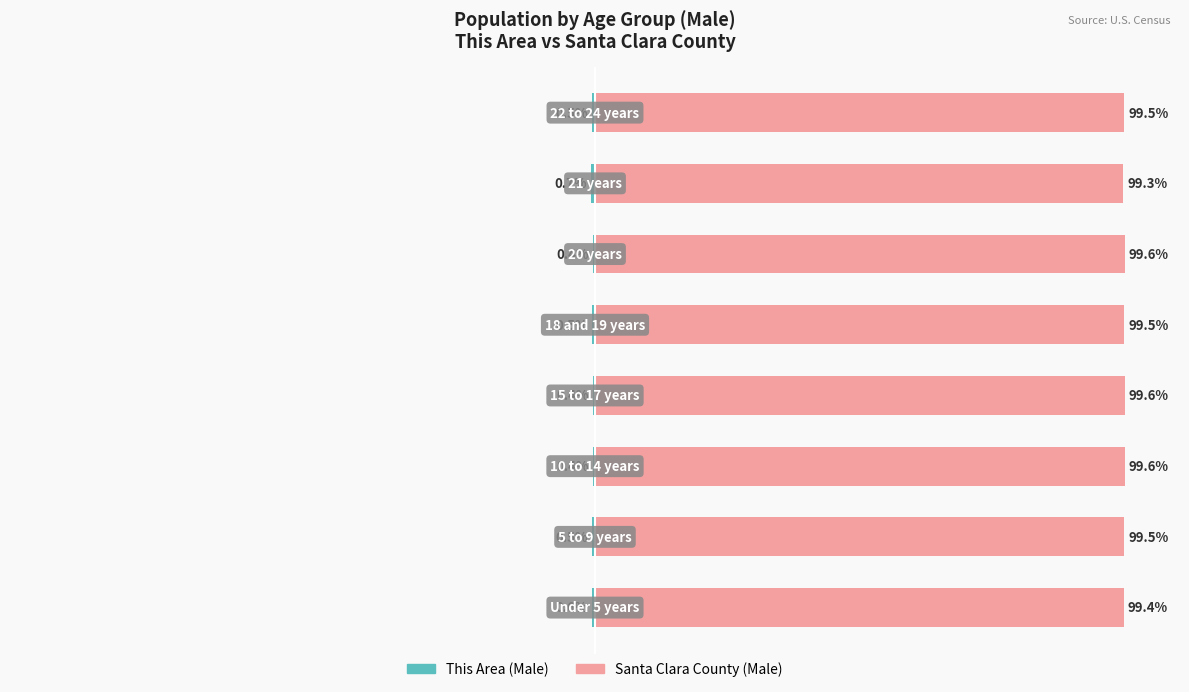

Between 1 and 6, which series saw the biggest shift?

Santa Clara County (Male)